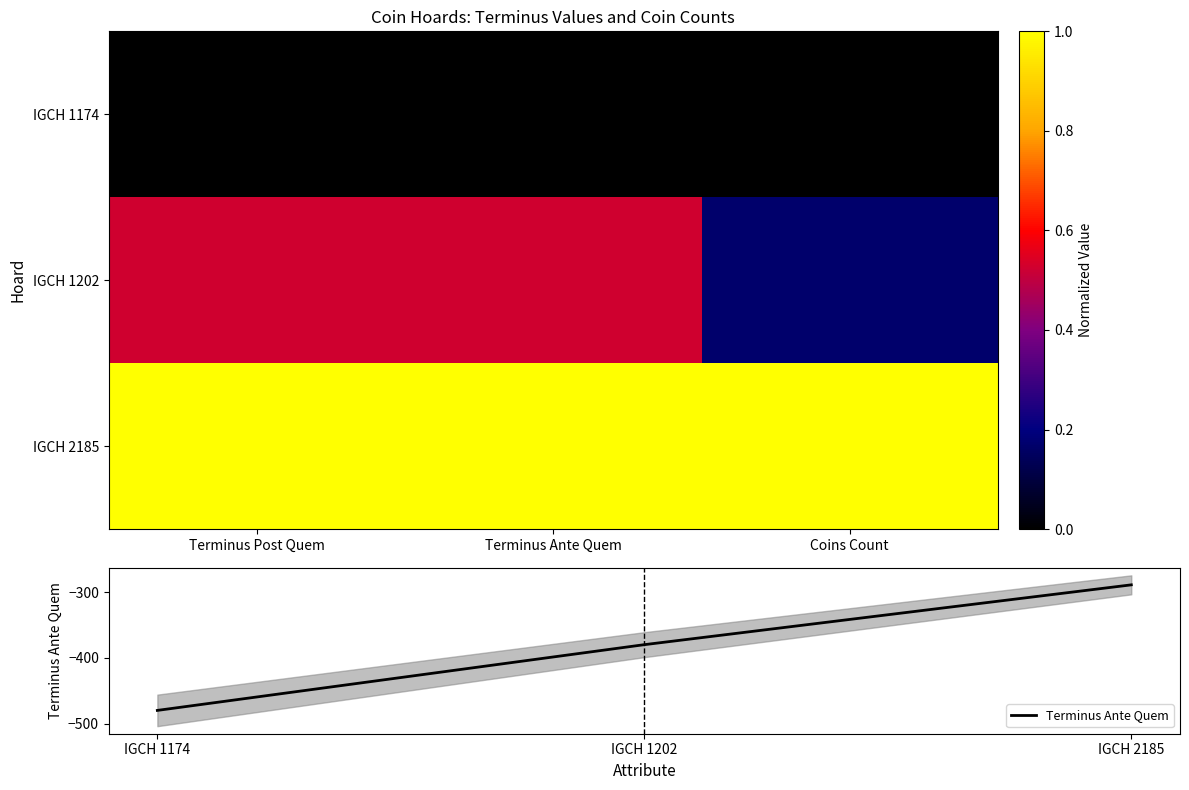

Which series has the widest spread of values?

Terminus Ante Quem